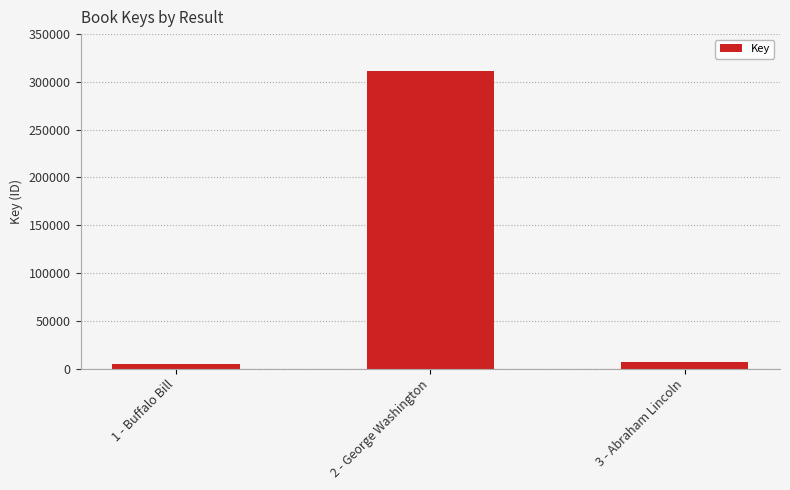

What is the difference between the maximum and minimum values?

306240